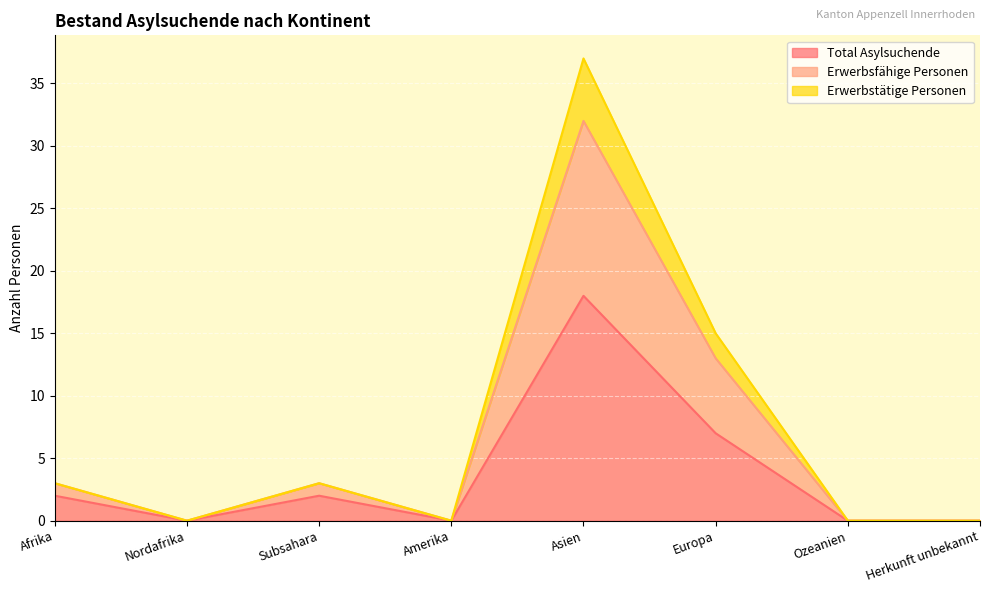

Is the value of Total Asylsuchende at Europa greater than the value of Erwerbsfähige Personen at Amerika?

Yes